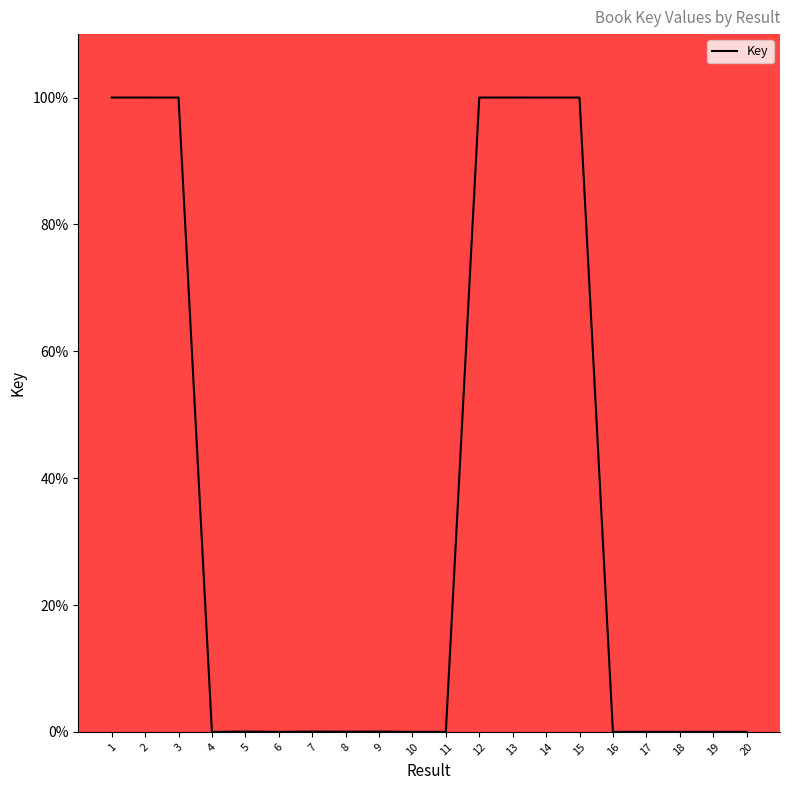

Is it true that the value at 11 is 0.0?

True